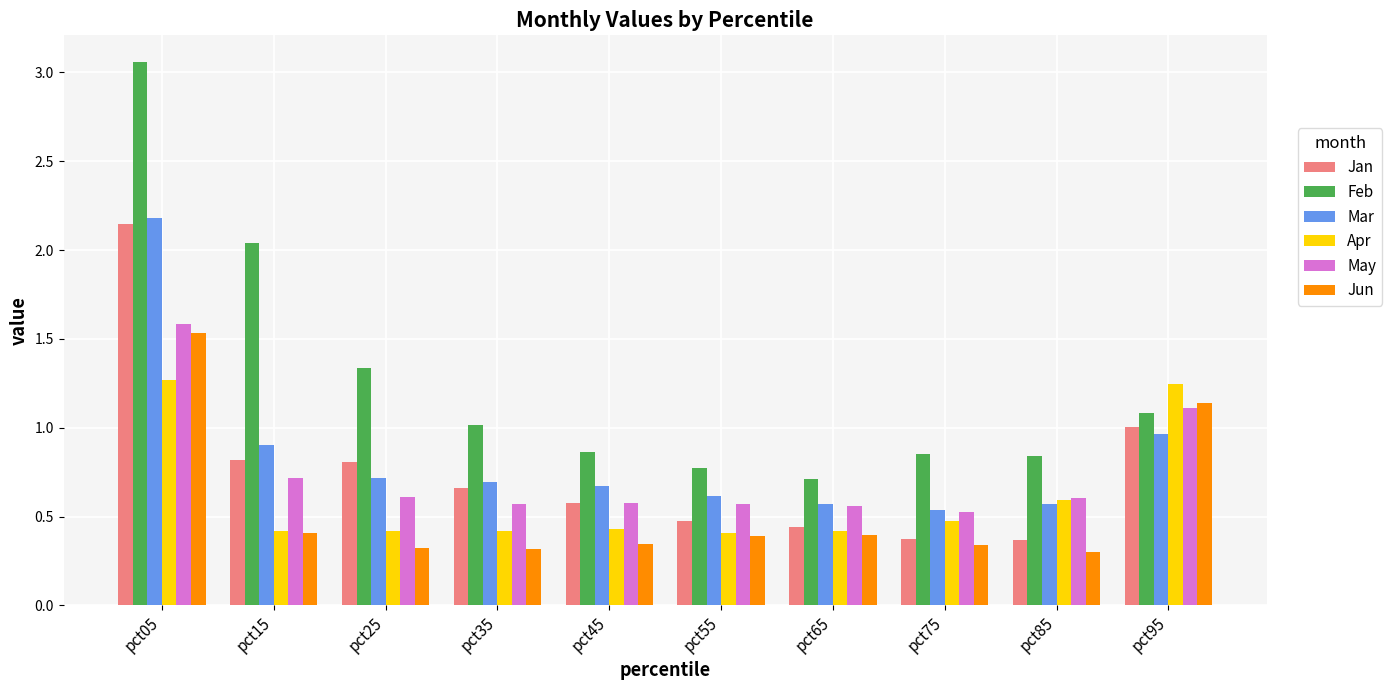

List the series in order of their peak value, lowest first.

Apr, Jun, May, Jan, Mar, Feb